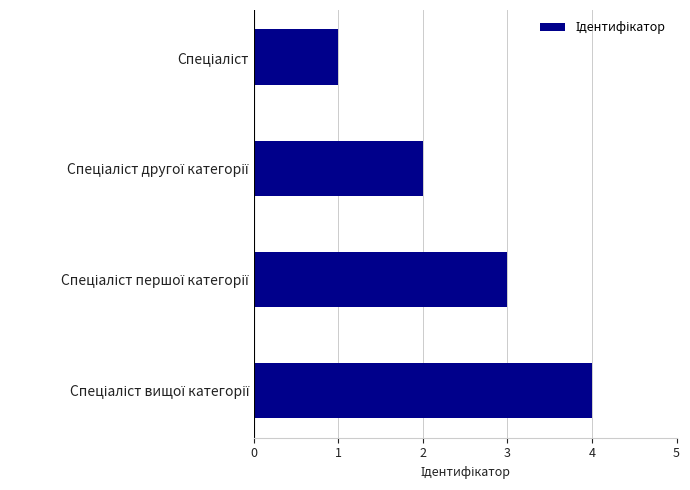

How many bars are there in total?

4